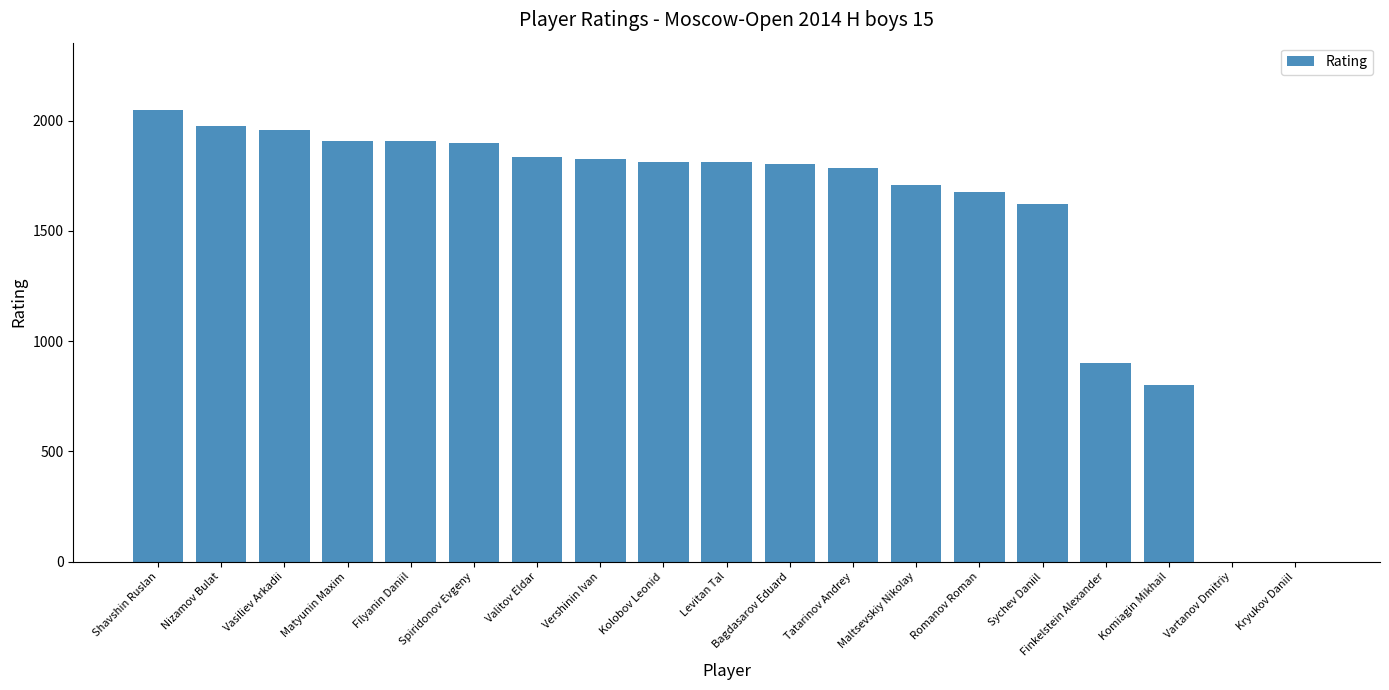

At which label is the value closest to 1023?

Finkelstein Alexander